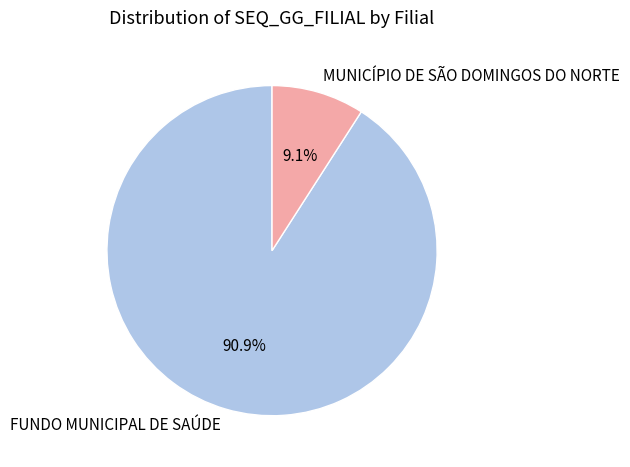

What is the ratio of the value at FUNDO MUNICIPAL DE SAÚDE to the value at MUNICÍPIO DE SÃO DOMINGOS DO NORTE?

10.0